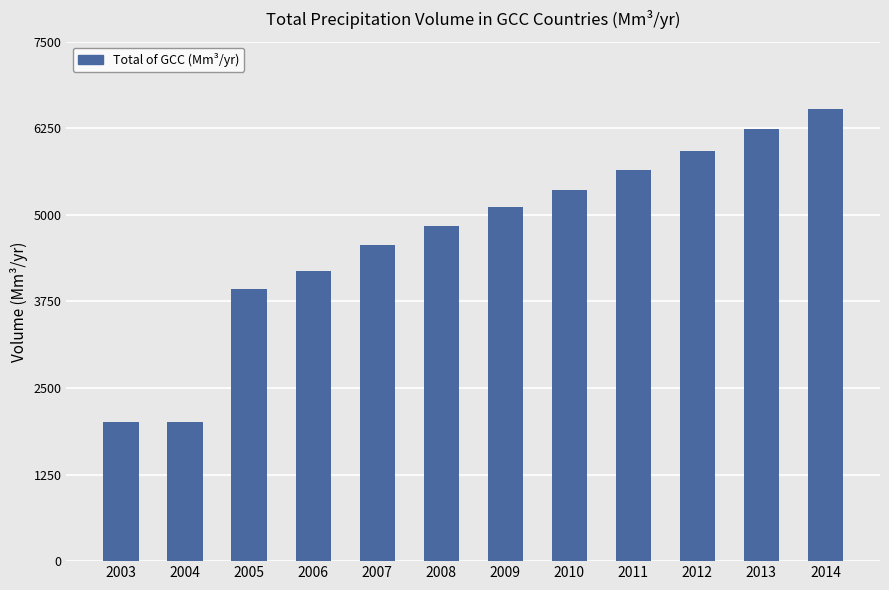

How many values exceed 5112?

6